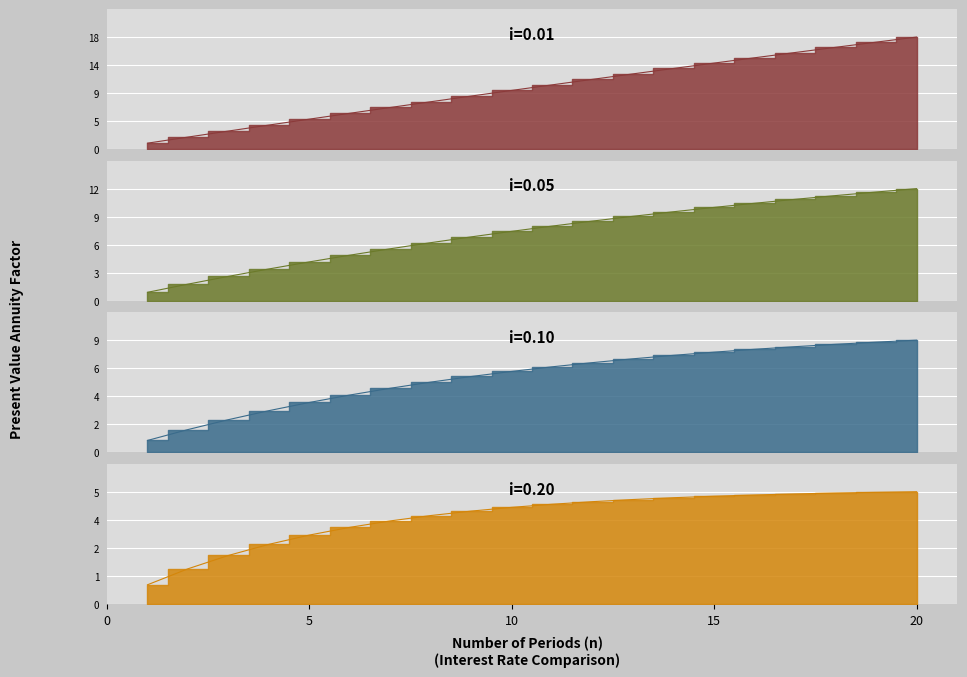

At which label is i=0.01 closest to 9?

9